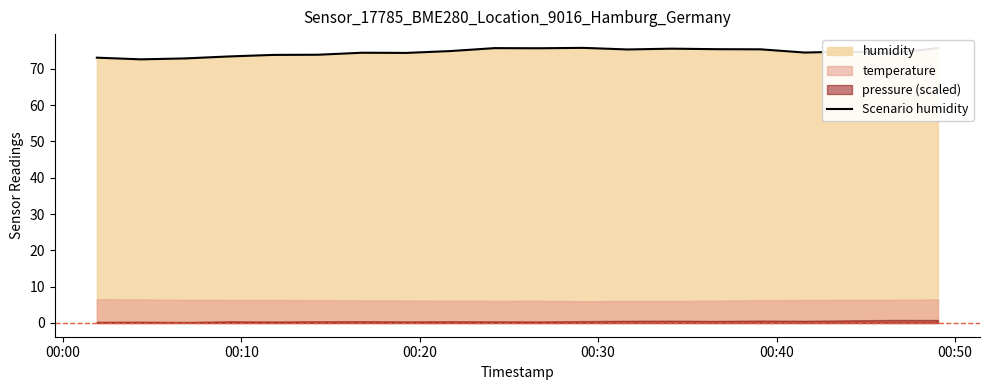

True or false: the data has more than 1 interior local peaks.

True